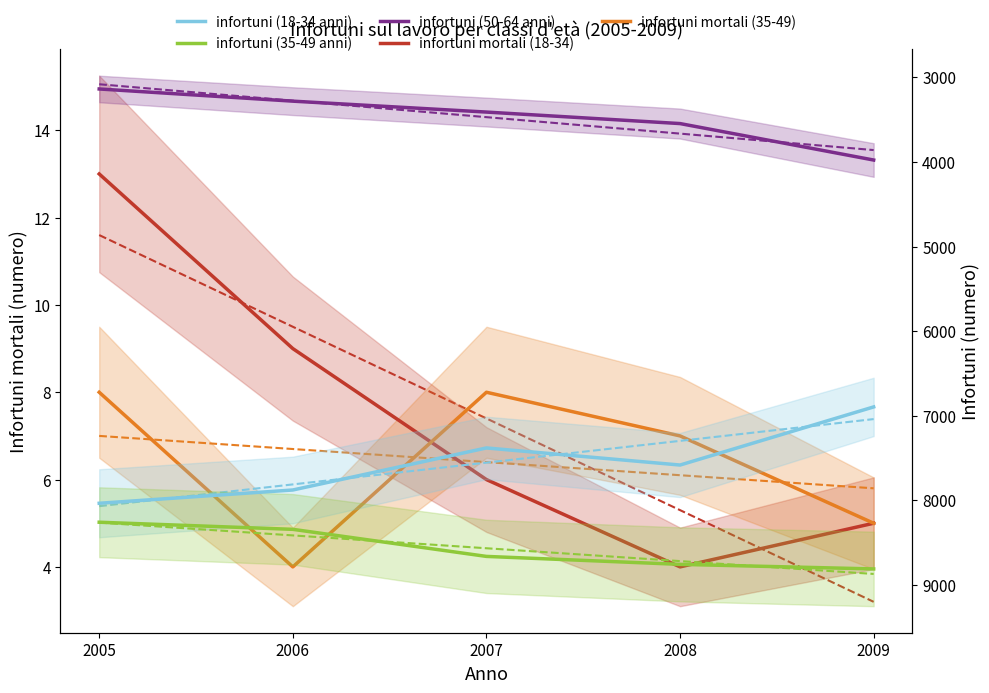

What is the spread (max minus min) of values at 2007?

8656